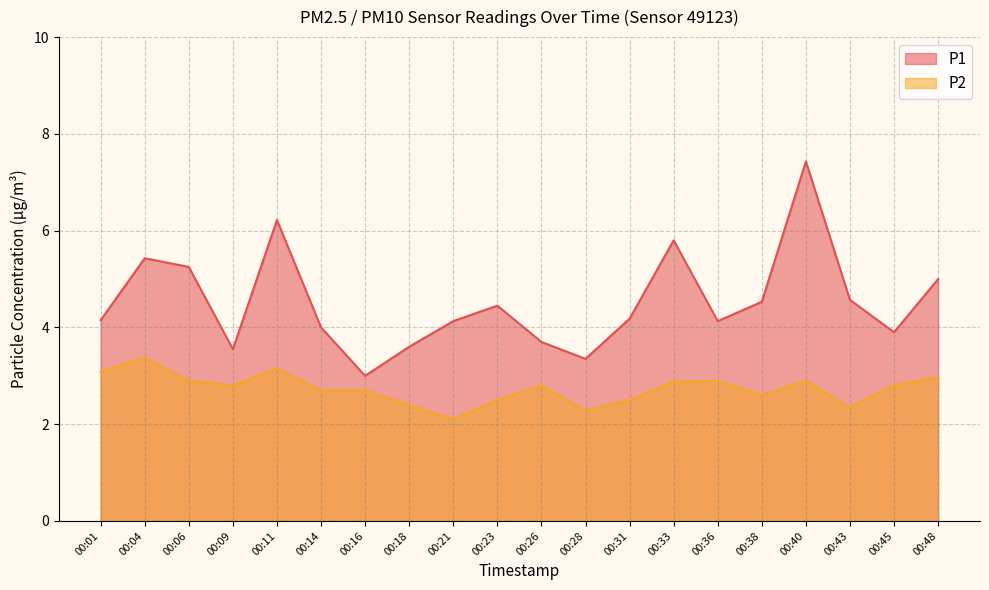

What is the spread (max minus min) of values at 00:11?

3.1